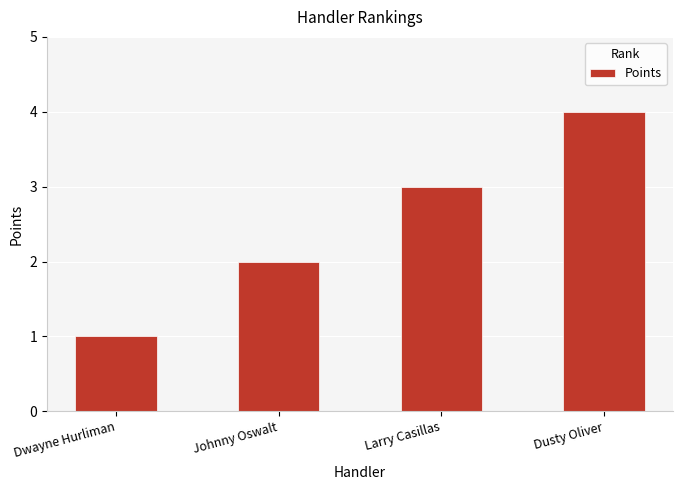

Rank the categories by value from lowest to highest.

Dwayne Hurliman, Johnny Oswalt, Larry Casillas, Dusty Oliver